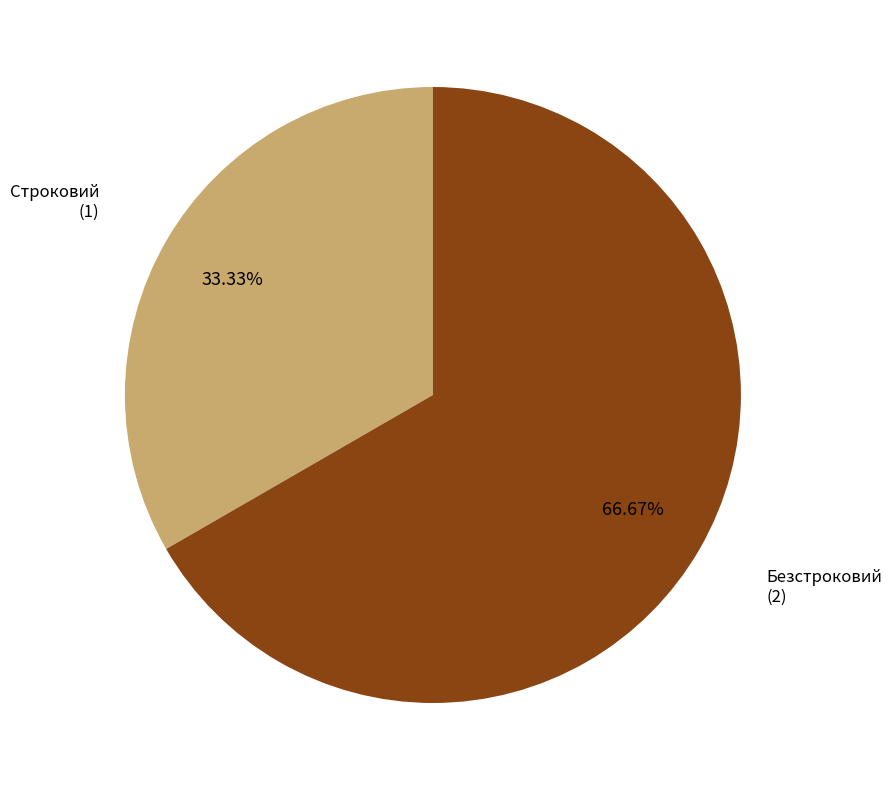

Does any single category account for the majority?

Yes